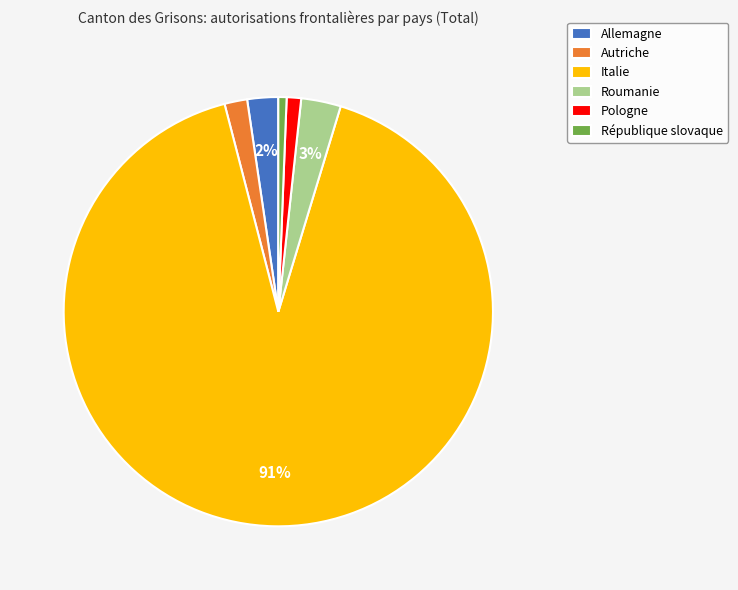

To the nearest percent, what portion does Italie represent?

91%